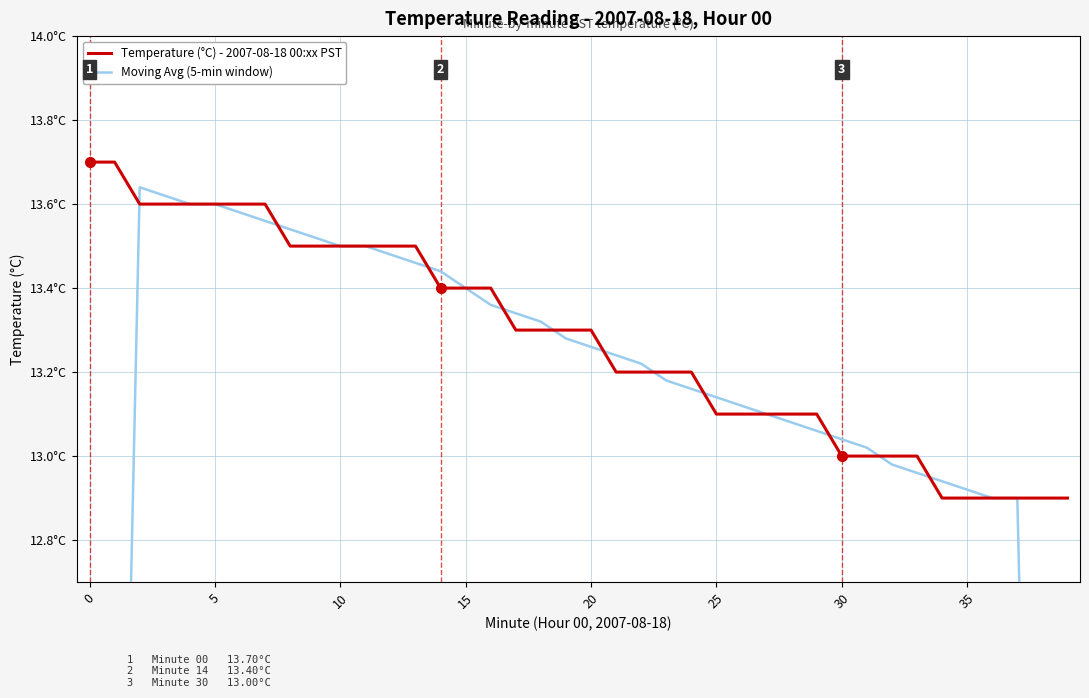

How many values in the Moving Avg (5-min window) series are below 13?

10